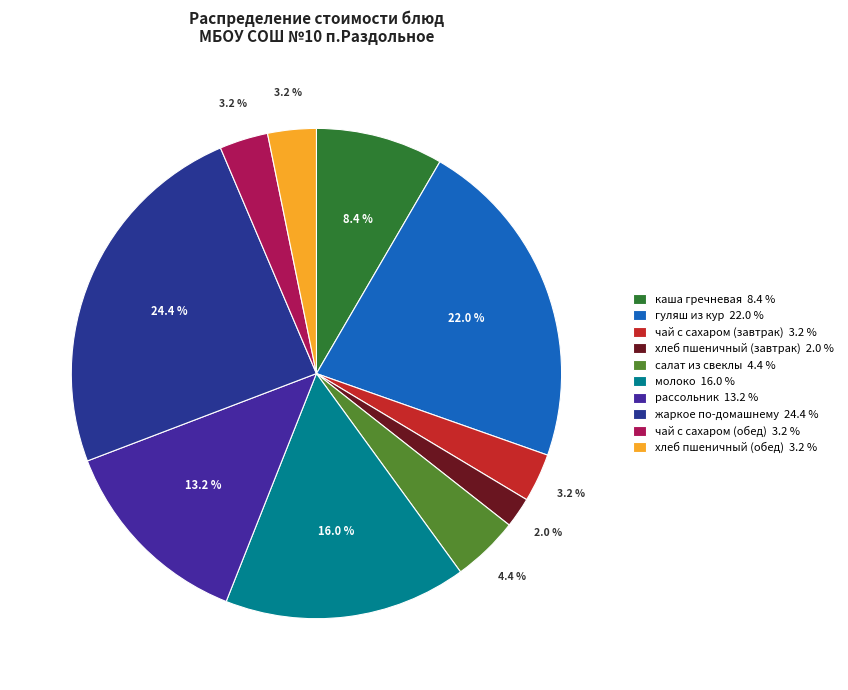

How many slices are in this pie chart?

10